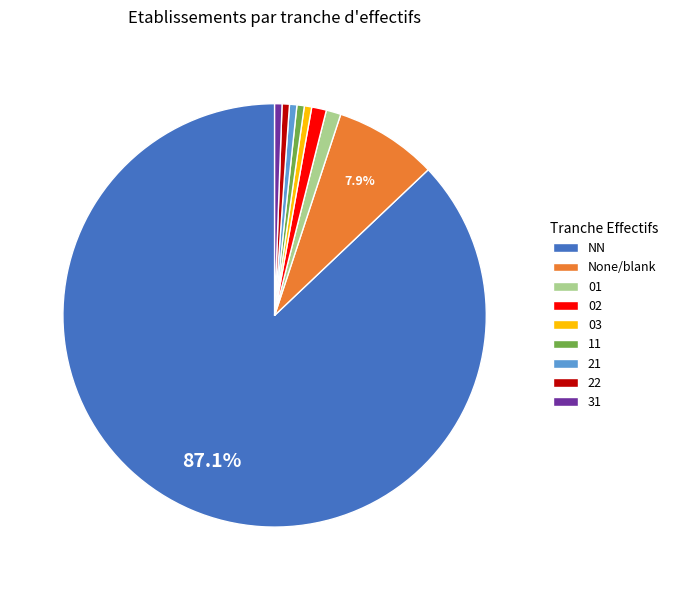

Does any single category account for the majority?

Yes